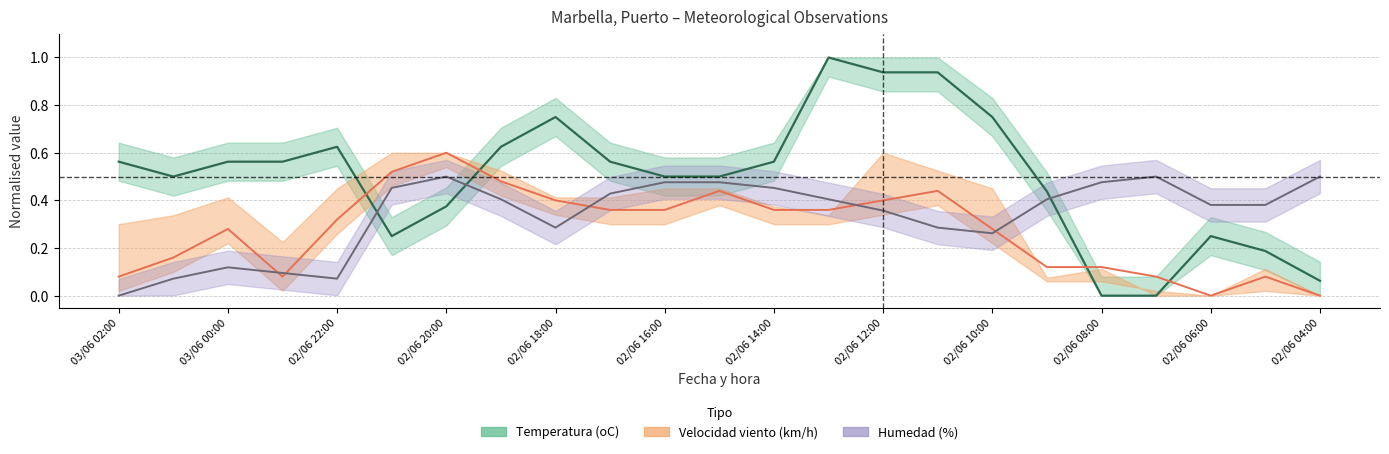

What is the label of the 7th point from the left?

02/06 20:00